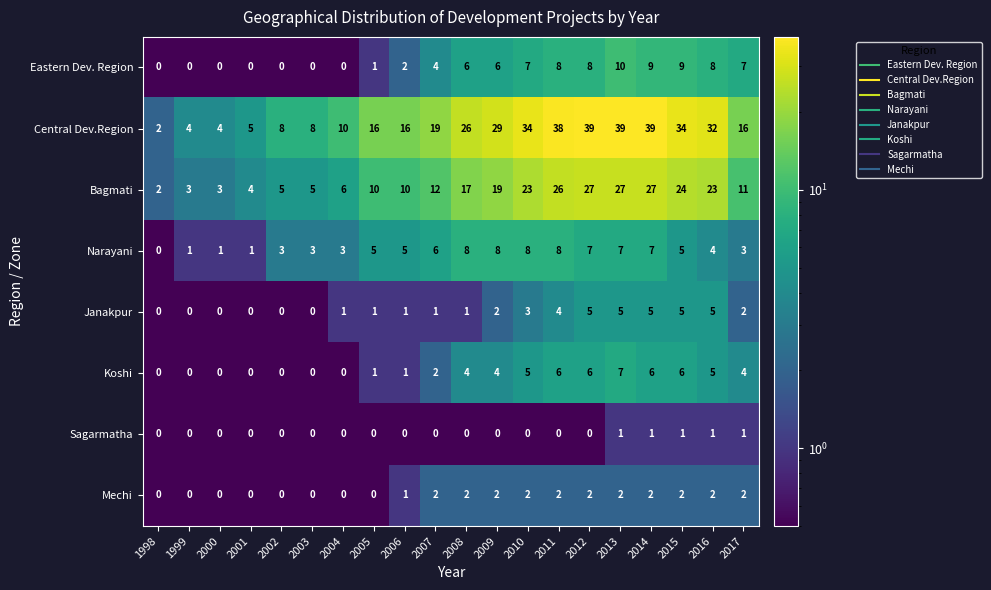

The value of Bagmati at 2007 is 12. True or false?

True